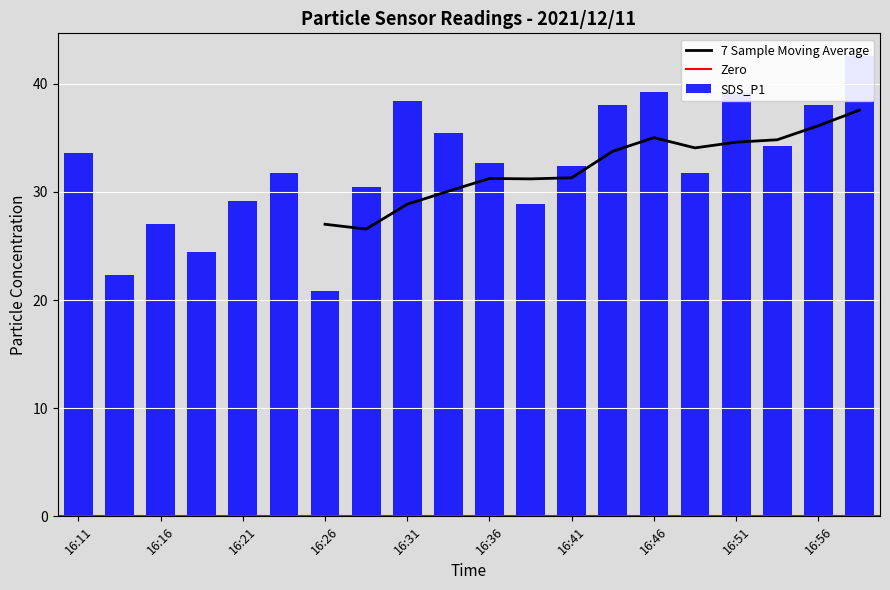

List the labels in order of value, largest first.

16:59, 16:46, 16:51, 16:31, 16:43, 16:56, 16:33, 16:54, 16:11, 16:36, 16:41, 16:49, 16:24, 16:28, 16:21, 16:38, 16:16, 16:18, 16:14, 16:26